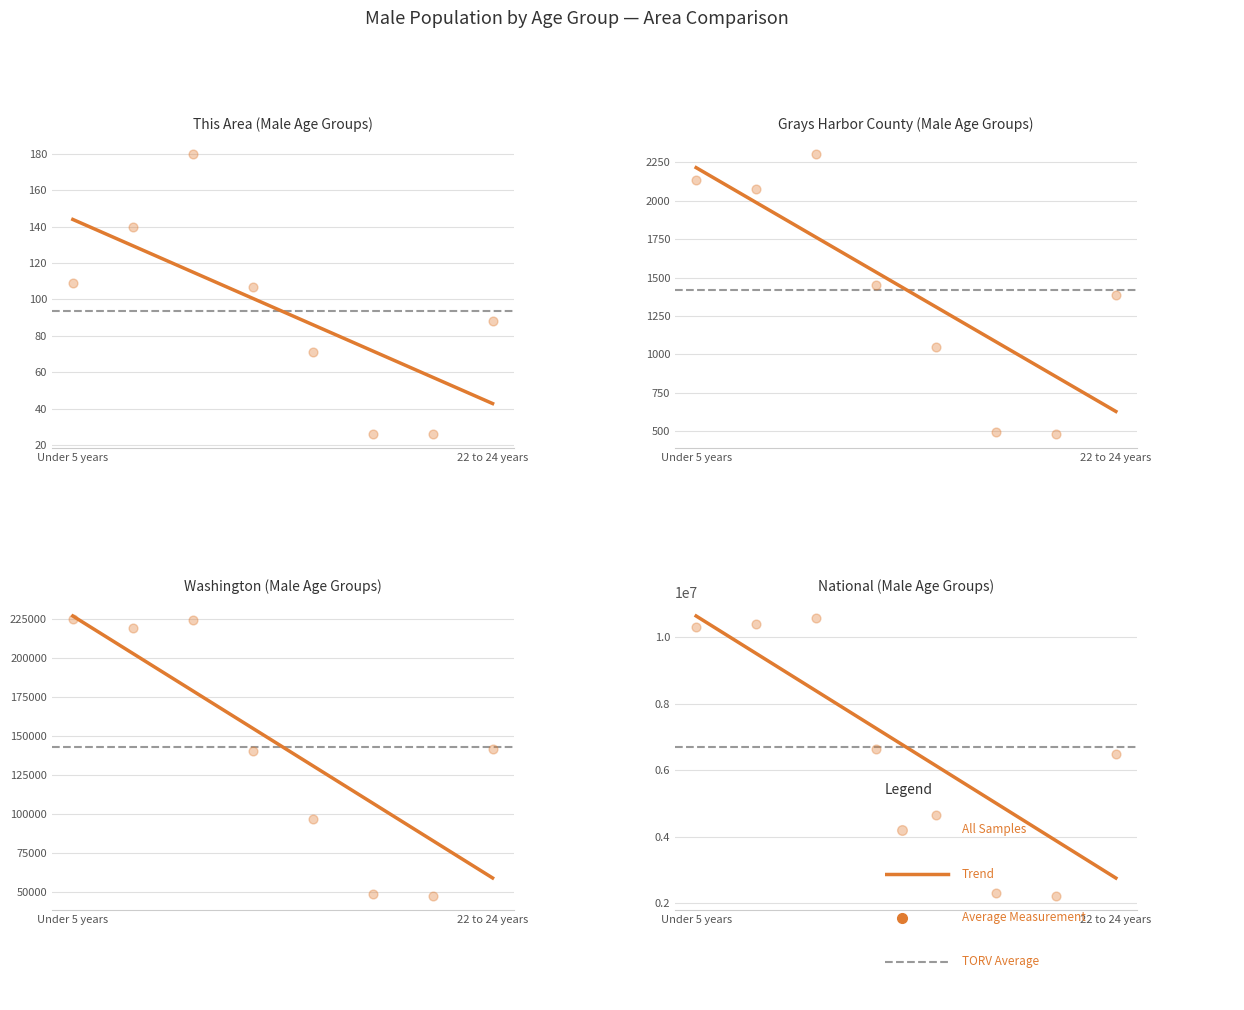

At how many categories does at least one series exceed 3734334?

6